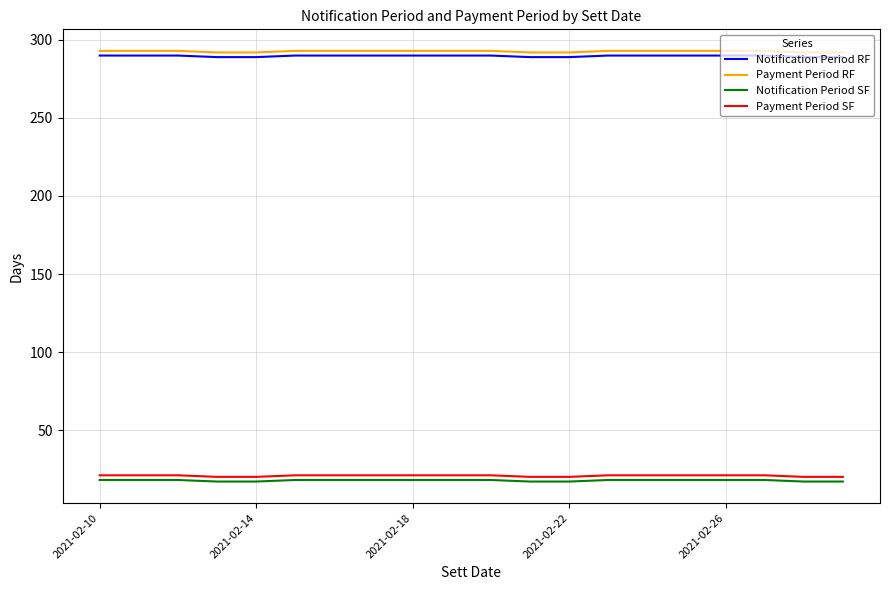

True or false: Payment Period SF and Payment Period RF intersect in this chart.

False